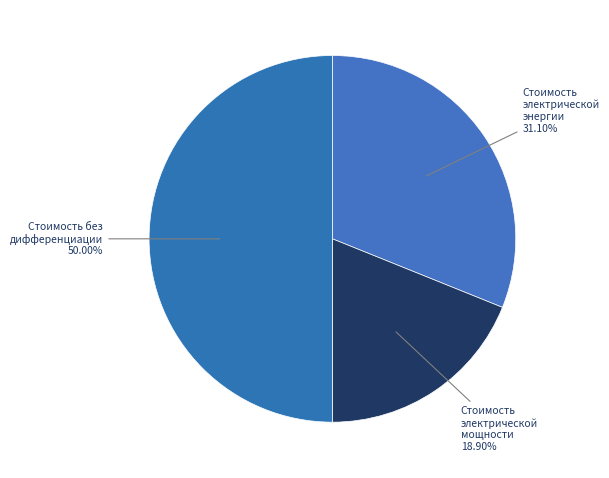

How many slices are in this pie chart?

3